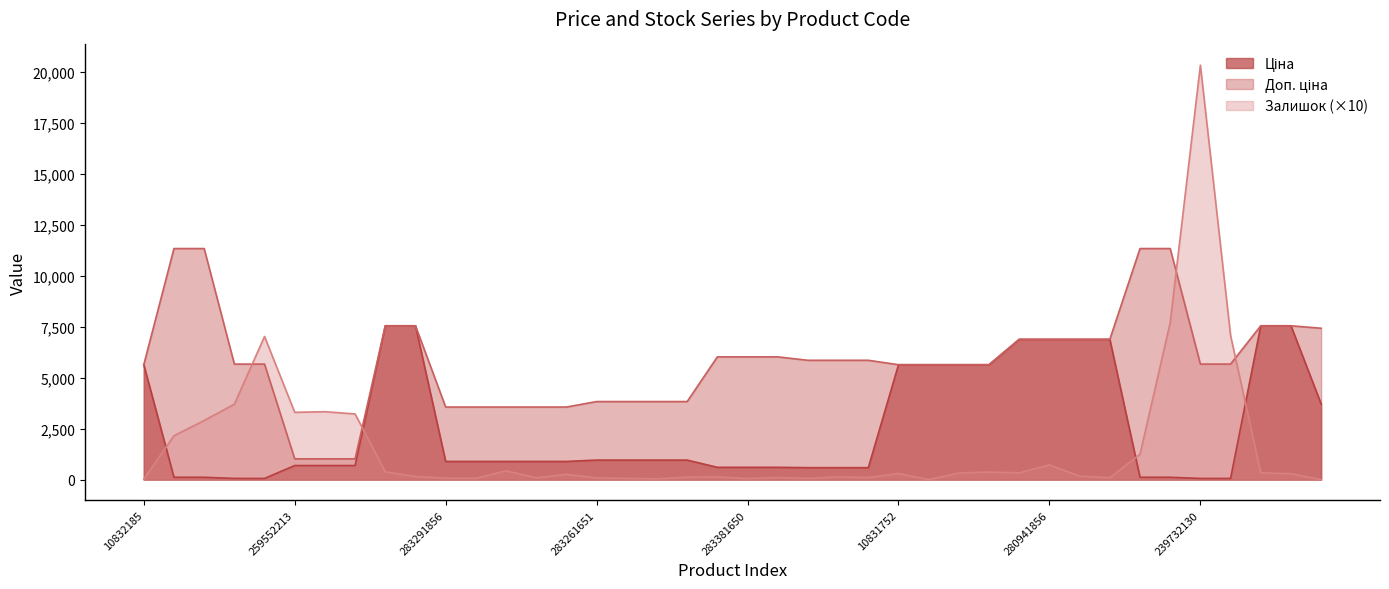

List the labels in order of Доп. ціна value, smallest first.

259552213, 259552212, 259552189, 283291856, 283291651, 283291650, 283291055, 283291052, 283261651, 283261650, 283261055, 283261052, 10832185, 10831752, 10832174, 10832173, 10832172, 239732195, 239732179, 239732130, 239732129, 283351650, 283351055, 283351052, 283381651, 283381650, 283381052, 280941901, 280941856, 280941824, 280941739, 49991652, 239682195, 239682179, 239682130, 239682129, 239772195, 239772179, 239772130, 239772129